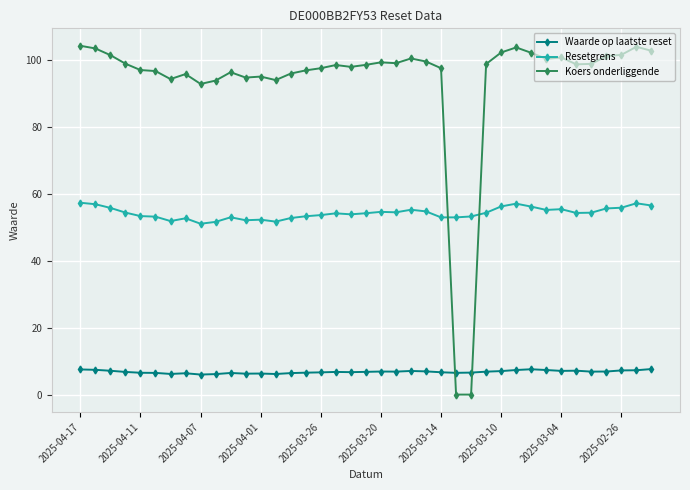

Which series has the largest total across all categories?

Koers onderliggende